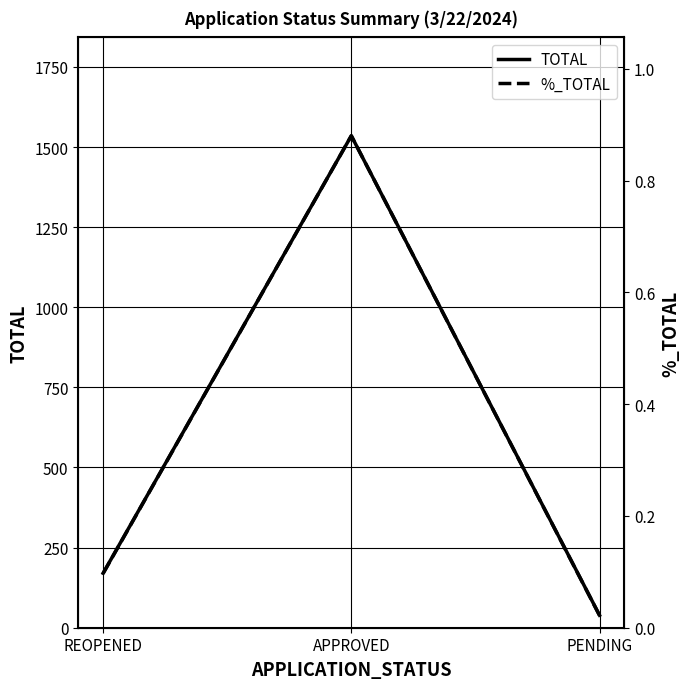

What is the average value of the TOTAL series?

581.3